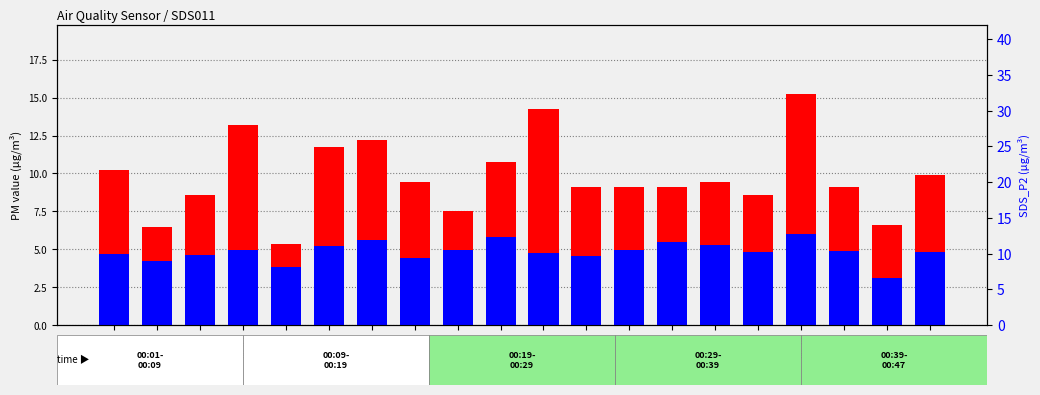

What is the value of the SDS_P2 bar at the 10th from the left?

5.8